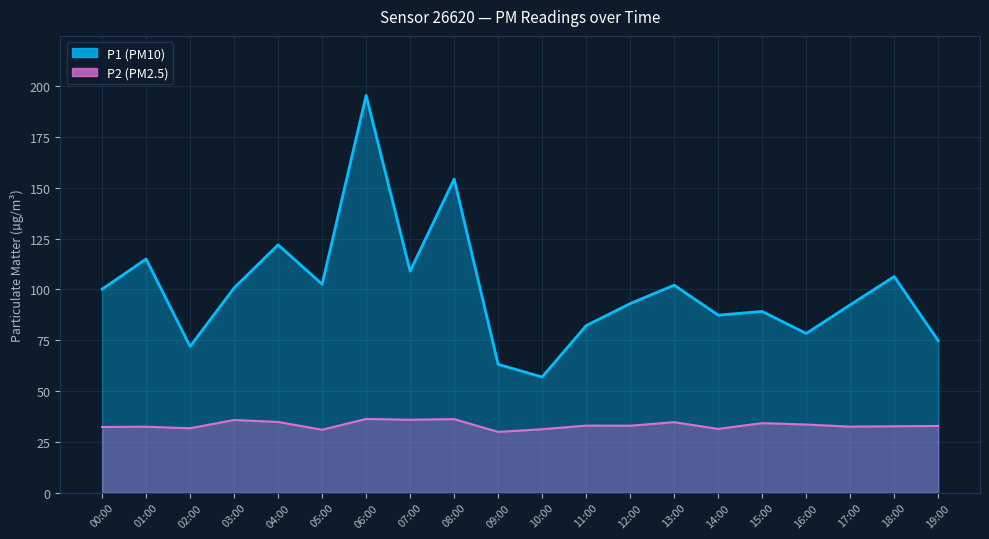

Read the P2 value at 04:00.

34.8